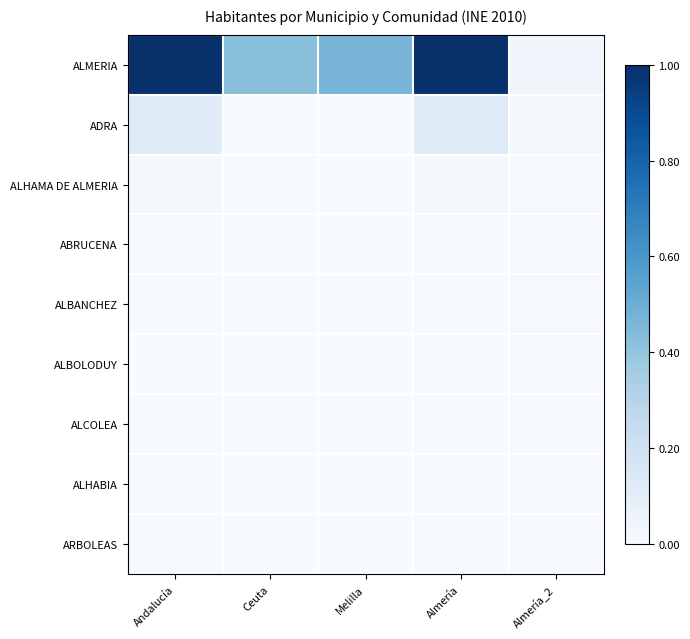

Reading right to left, list all the values displayed in this chart.

ALMERIA: Almería_2=0.0	Almería=1.0	Melilla=0.5	Ceuta=0.4	Andalucía=1.0
ADRA: Almería_2=0.0	Almería=0.1	Melilla=0.0	Ceuta=0.0	Andalucía=0.1
ALHAMA DE ALMERIA: Almería_2=0.0	Almería=0.0	Melilla=0.0	Ceuta=0.0	Andalucía=0.0
ABRUCENA: Almería_2=0.0	Almería=0.0	Melilla=0.0	Ceuta=0.0	Andalucía=0.0
ALBANCHEZ: Almería_2=0.0	Almería=0.0	Melilla=0.0	Ceuta=0.0	Andalucía=0.0
ALBOLODUY: Almería_2=0.0	Almería=0.0	Melilla=0.0	Ceuta=0.0	Andalucía=0.0
ALCOLEA: Almería_2=0.0	Almería=0.0	Melilla=0.0	Ceuta=0.0	Andalucía=0.0
ALHABIA: Almería_2=0.0	Almería=0.0	Melilla=0.0	Ceuta=0.0	Andalucía=0.0
ARBOLEAS: Almería_2=0.0	Almería=0.0	Melilla=0.0	Ceuta=0.0	Andalucía=0.0